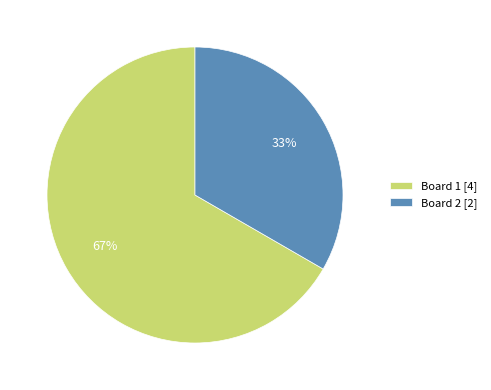

Count the number of slices in the pie.

2